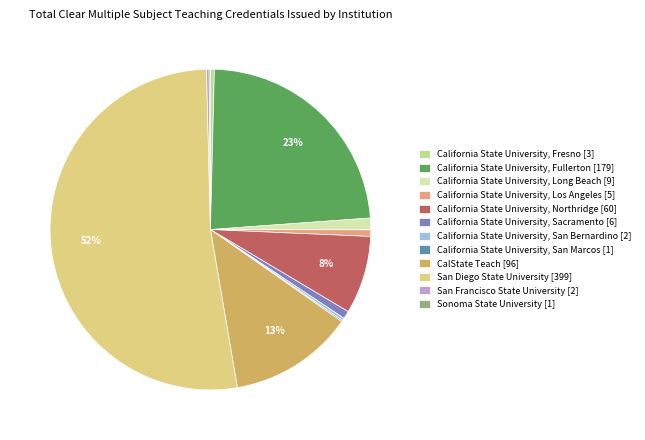

To the nearest percent, what is the difference between the California State University, Fresno and California State University, Fullerton slice percentages?

23%